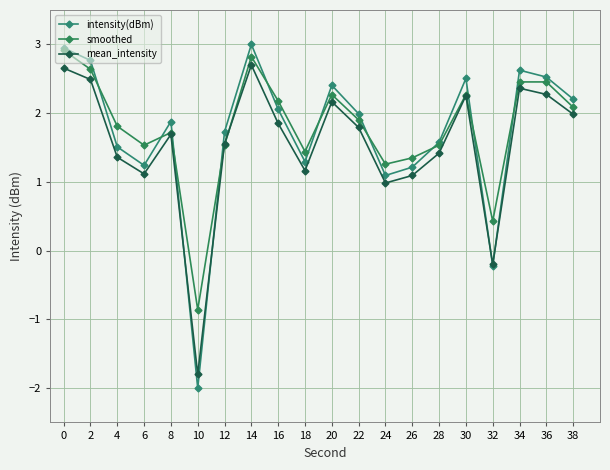

What is the greatest value displayed?

3.0